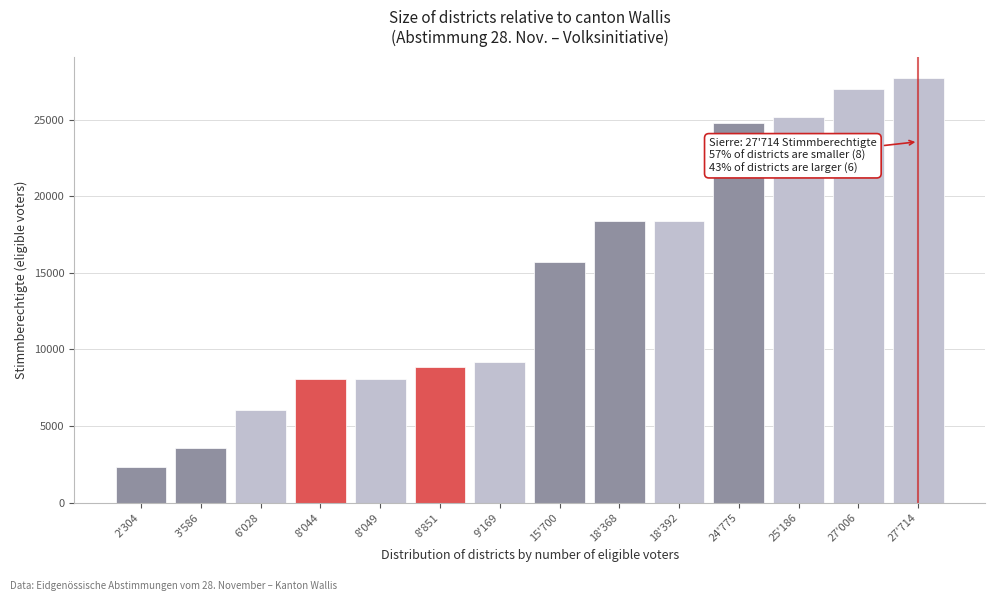

Which category has the lowest value across all series?

2'304